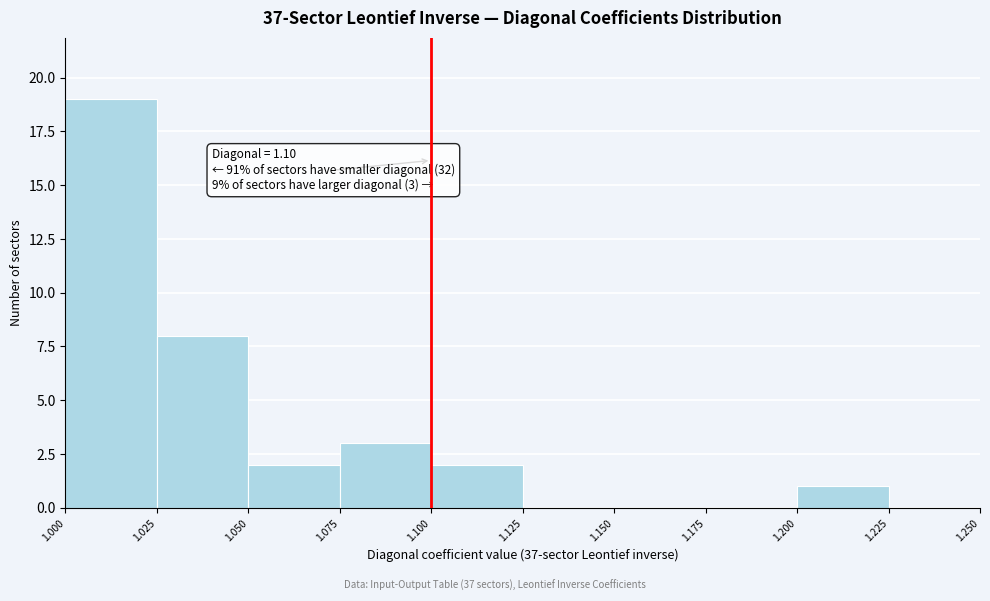

Over which range of the x-axis is the bar tallest?

1.000 to 1.025